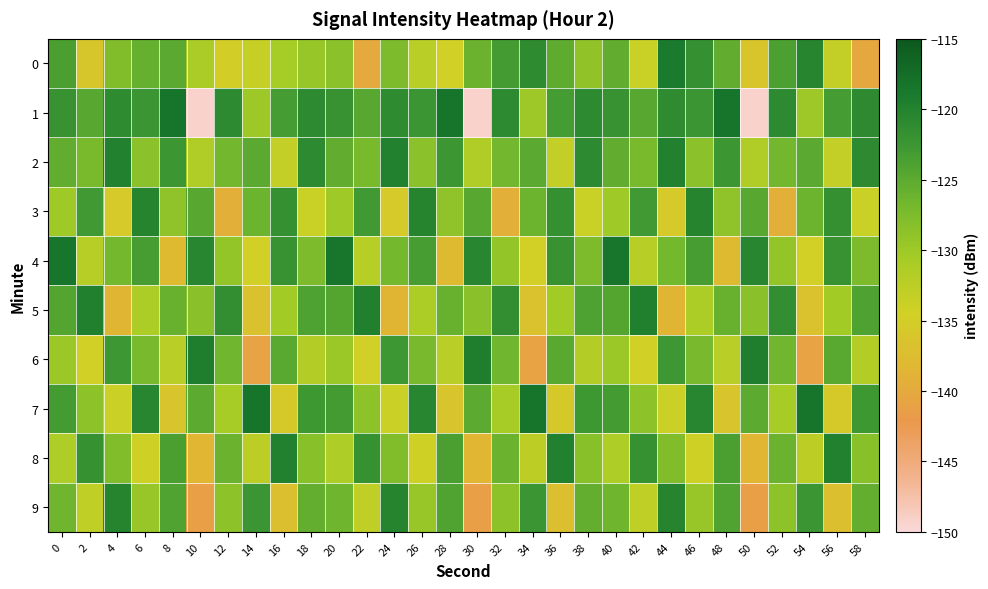

What is the total value across all series at 56?

-1281.4